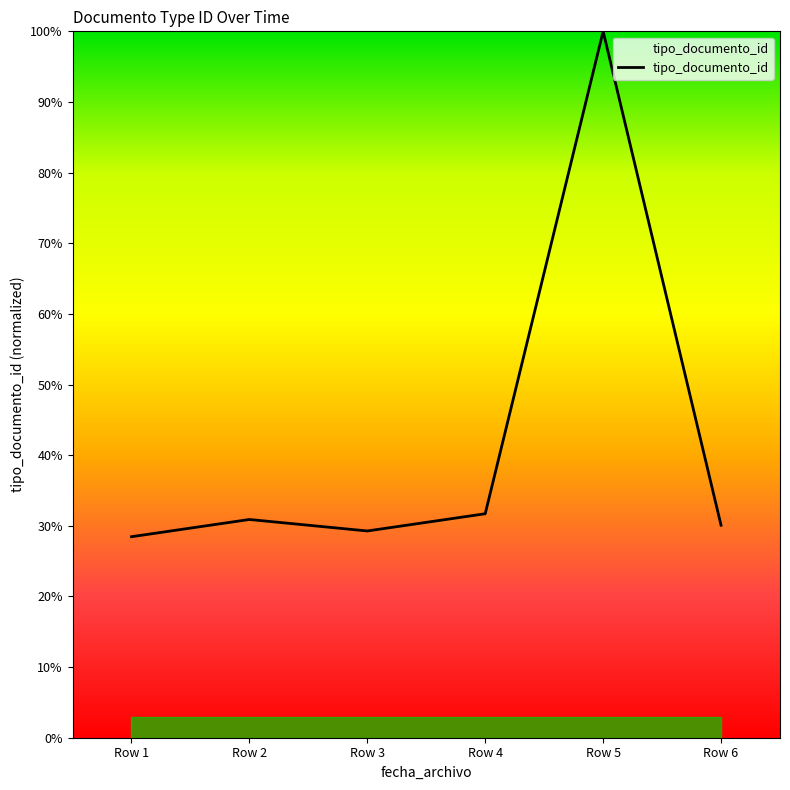

Between Row 4 and Row 1, which is larger?

Row 4